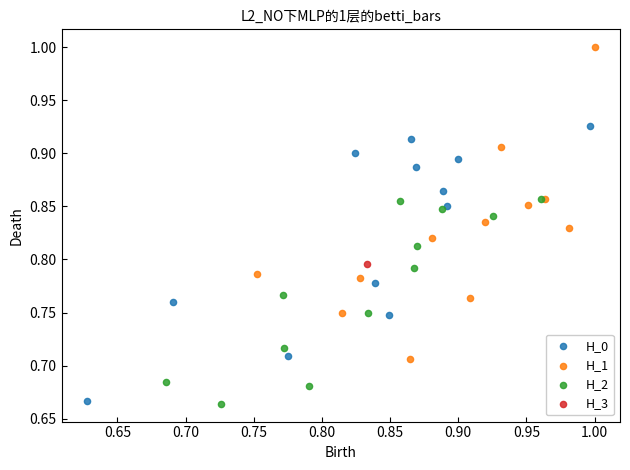

What are all the series names shown in the legend?

H_0, H_1, H_2, H_3